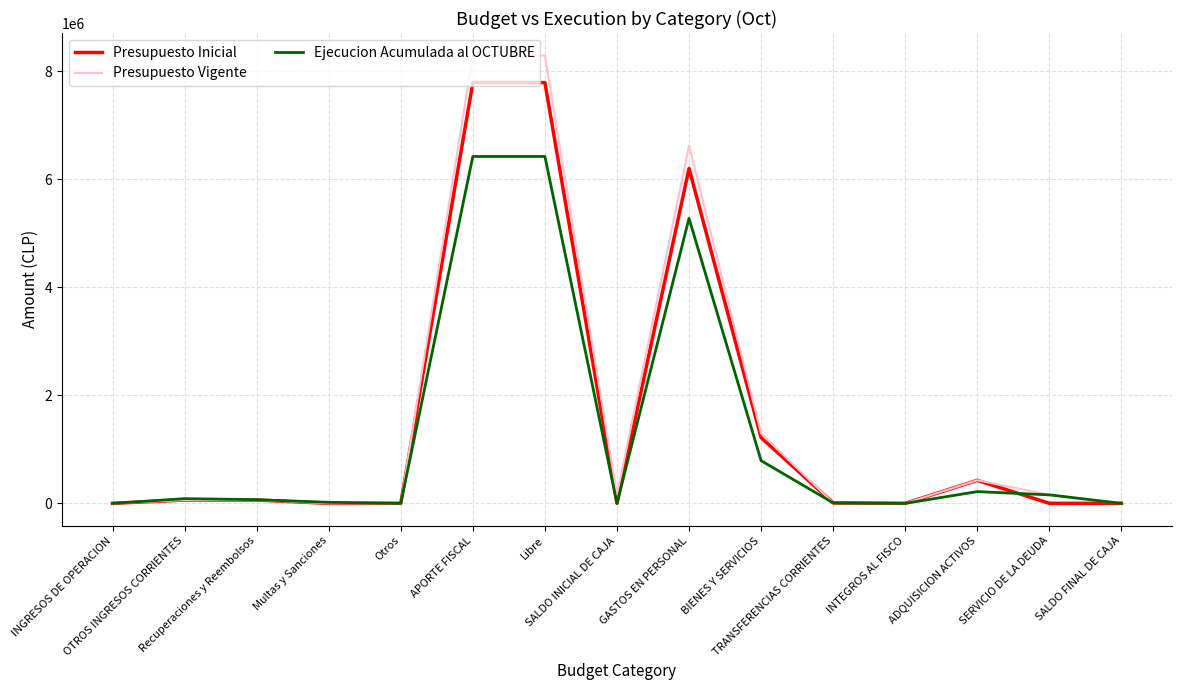

What is the difference between the highest and lowest values at BIENES Y SERVICIOS?

503364